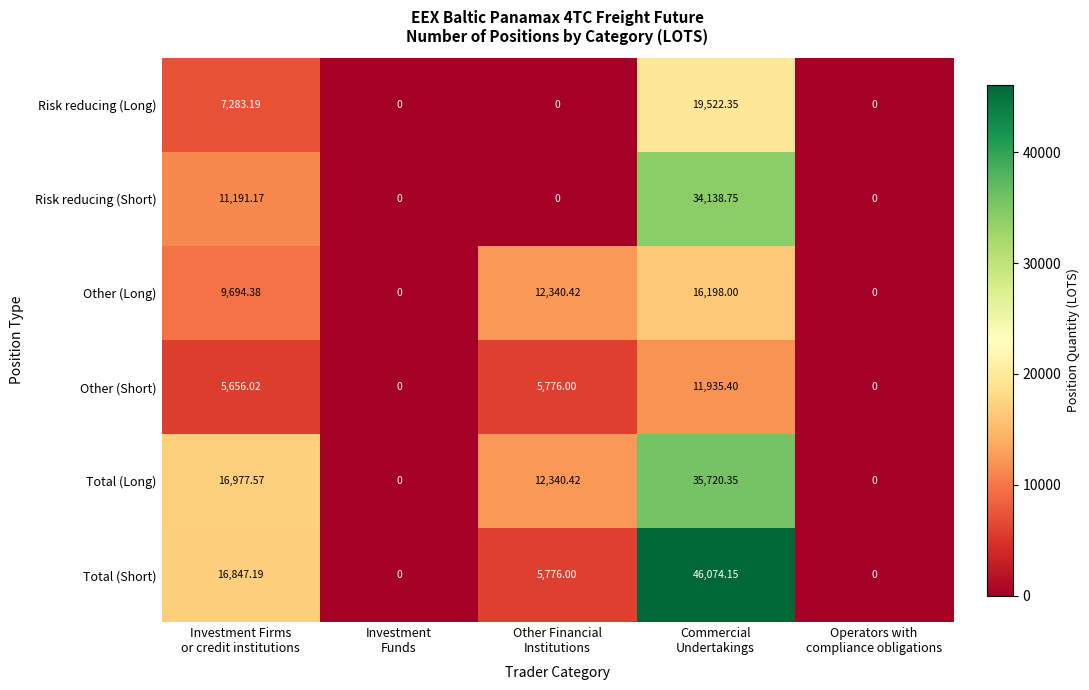

Rank the series by their maximum value, from lowest to highest.

Other (Short), Other (Long), Risk reducing (Long), Risk reducing (Short), Total (Long), Total (Short)